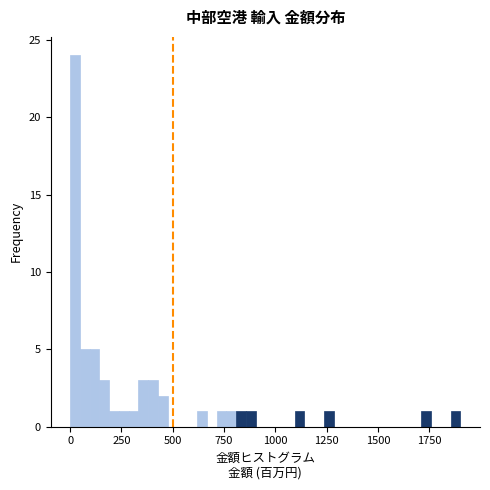

Read against the x-axis, roughly where is the centre of the tallest bar?

0